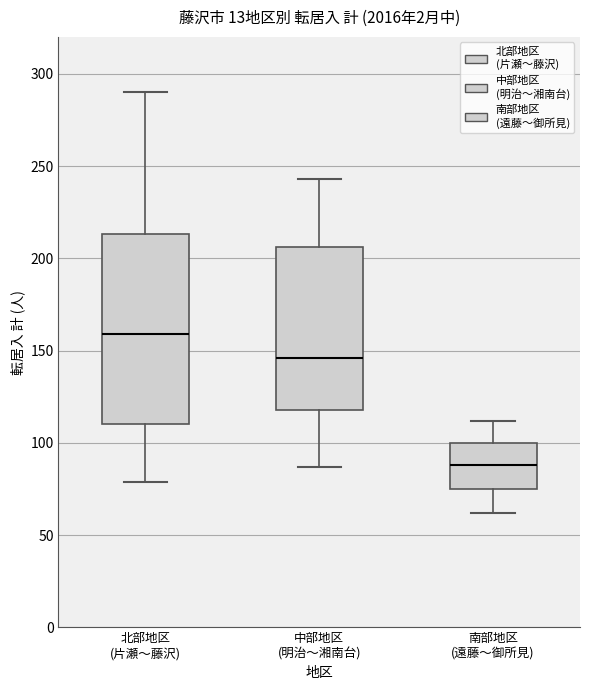

Which box's median line is the highest?

北部地区 (片瀬〜藤沢)